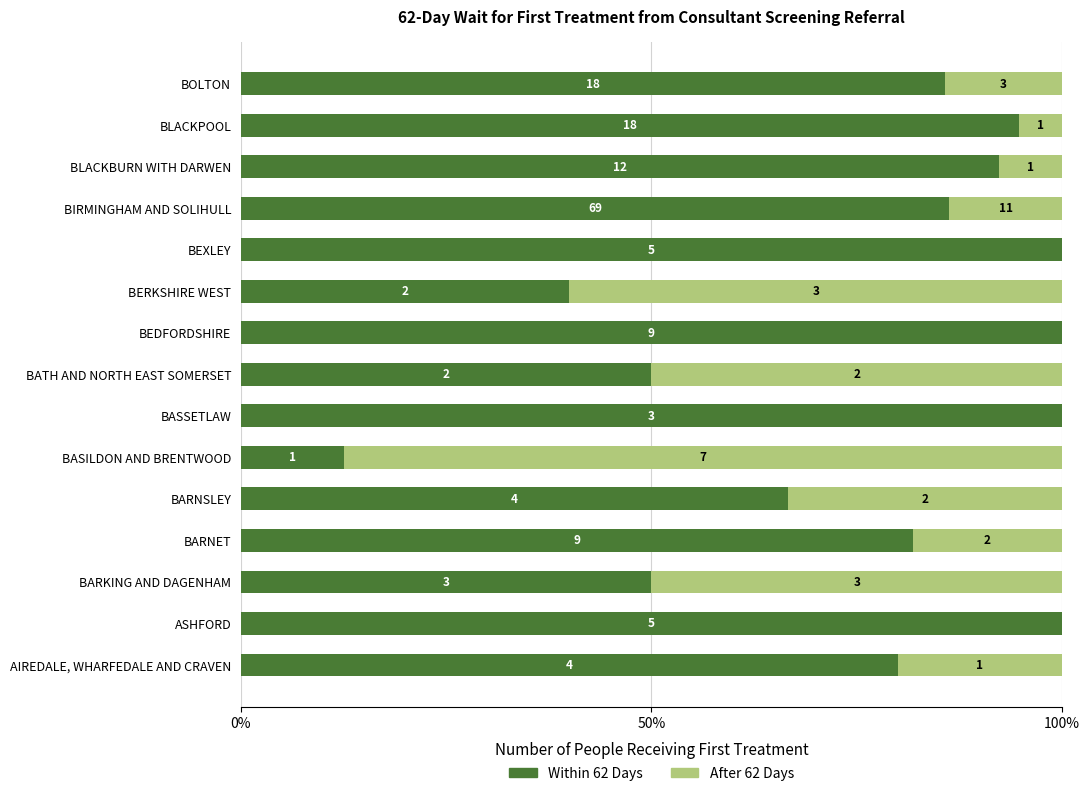

Reading right to left, list all the values displayed in this chart.

Within 62 Days: 85.7	94.7	92.3	86.2	100.0	40.0	100.0	50.0	100.0	12.5	66.7	81.8	50.0	100.0	80.0
After 62 Days: 14.3	5.3	7.7	13.8	0.0	60.0	0.0	50.0	0.0	87.5	33.3	18.2	50.0	0.0	20.0